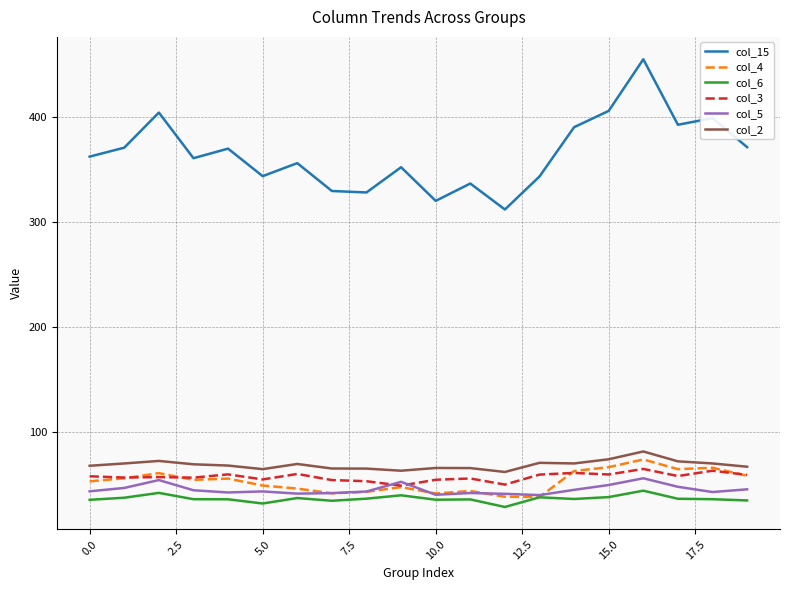

True or false: col_3 and col_15 cross at least once.

False